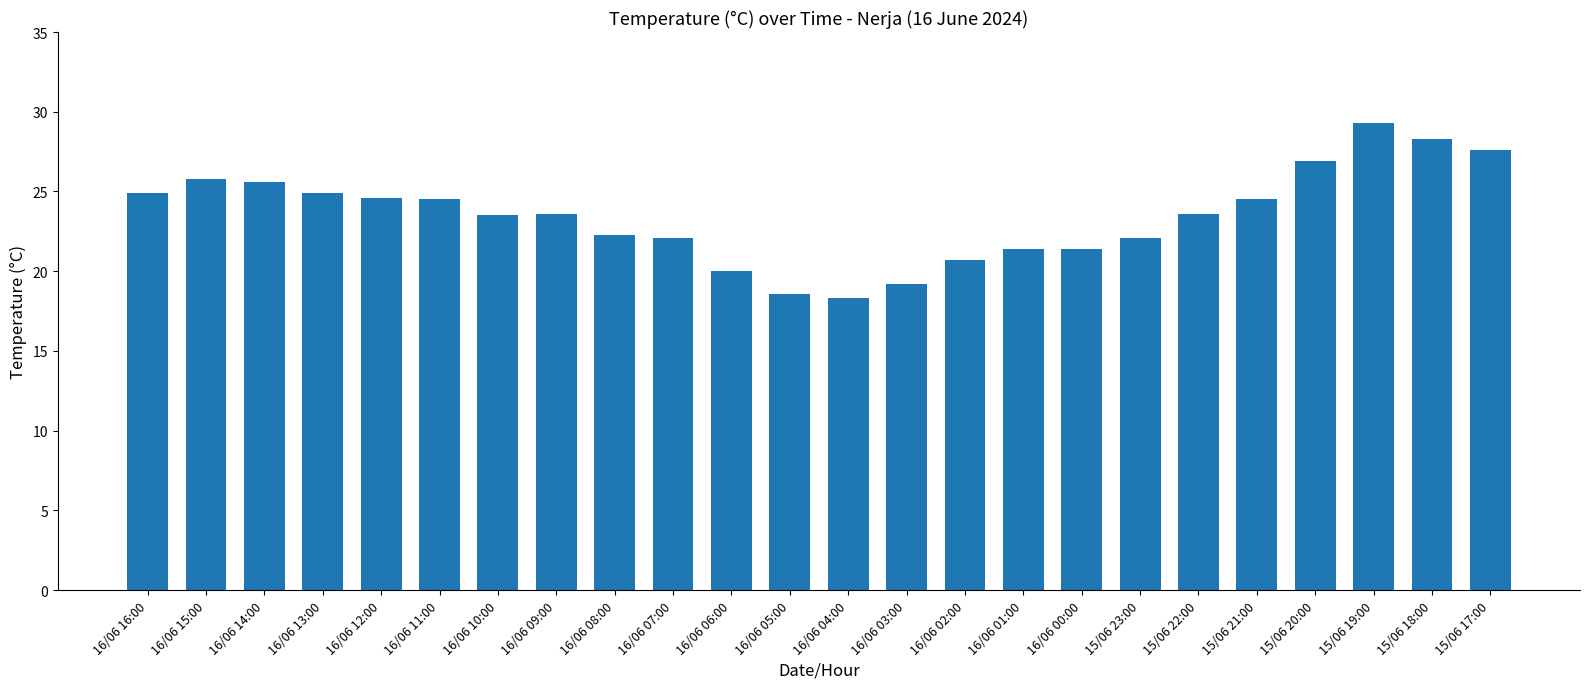

What is the change in value from 16/06 09:00 to 15/06 21:00?

+0.9